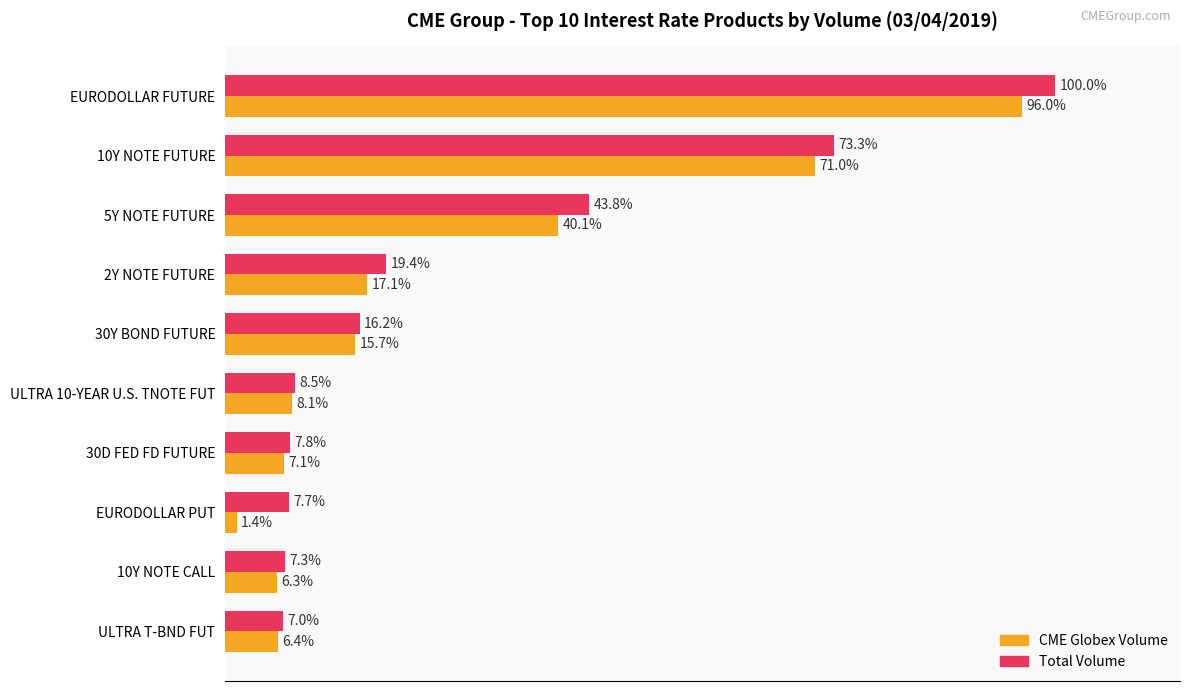

Which category has the lowest value across all series?

EURODOLLAR PUT